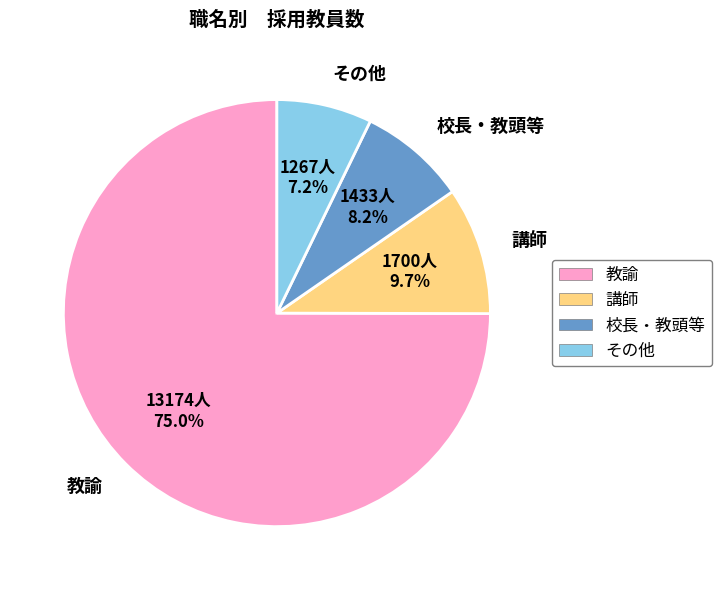

Do 校長・教頭等 and その他 together represent more than half of the pie?

No